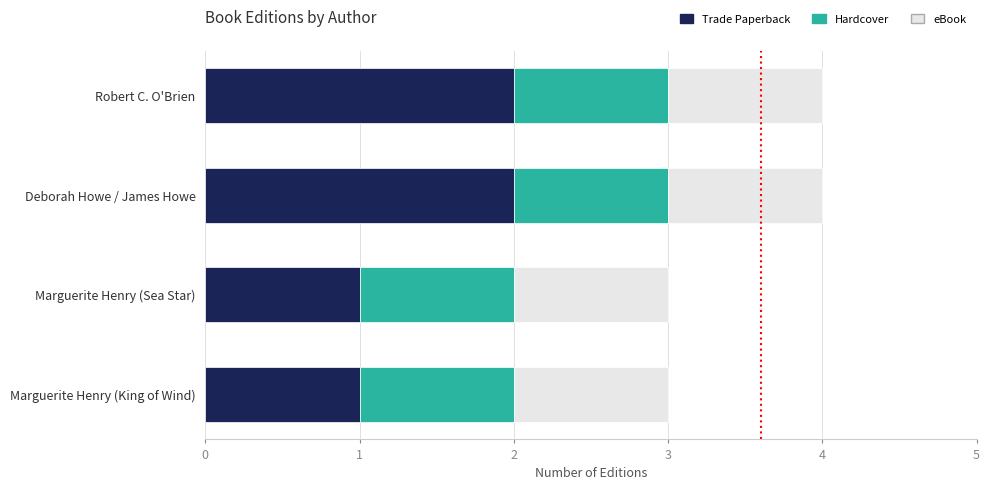

What is the sum of the Trade Paperback values at Marguerite Henry (King of Wind) and Deborah Howe / James Howe?

3